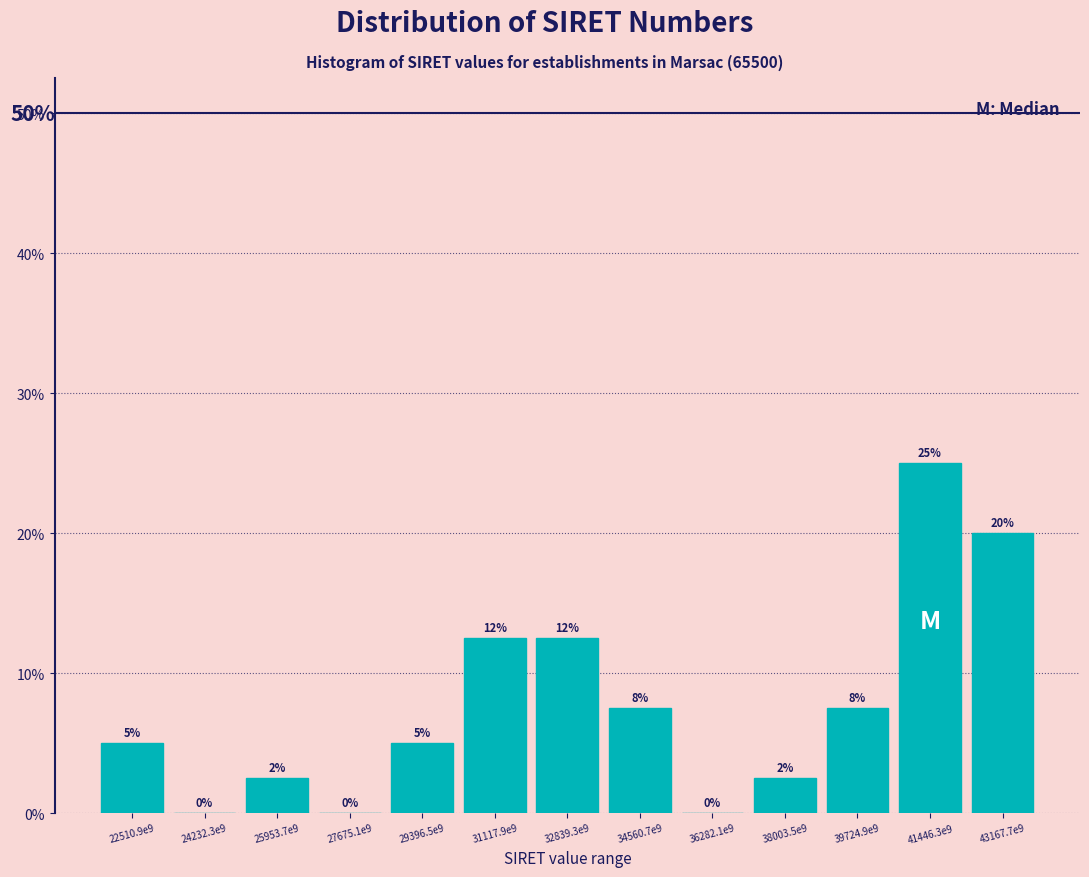

The value at 24232.3e9 is 0.0. True or false?

True